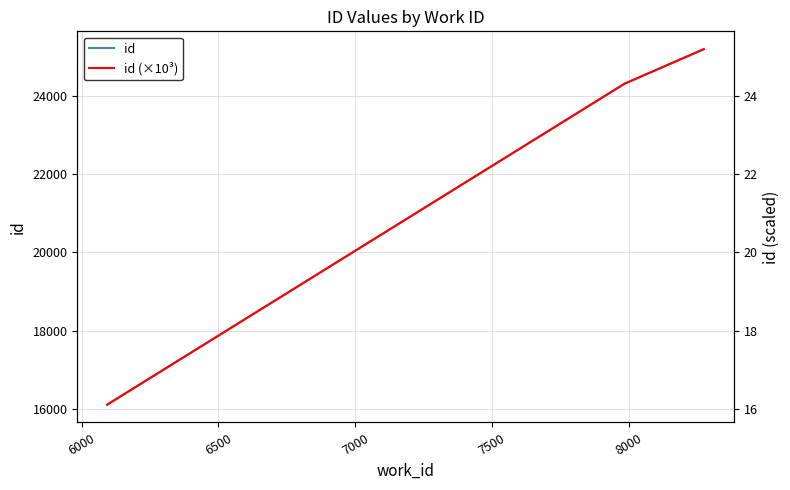

Is it true that id (×10³) equals 9.3 at 6000?

False